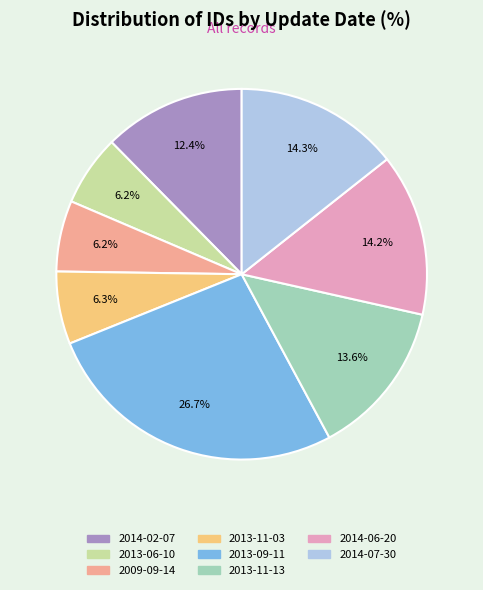

Is there a majority slice in this chart?

No